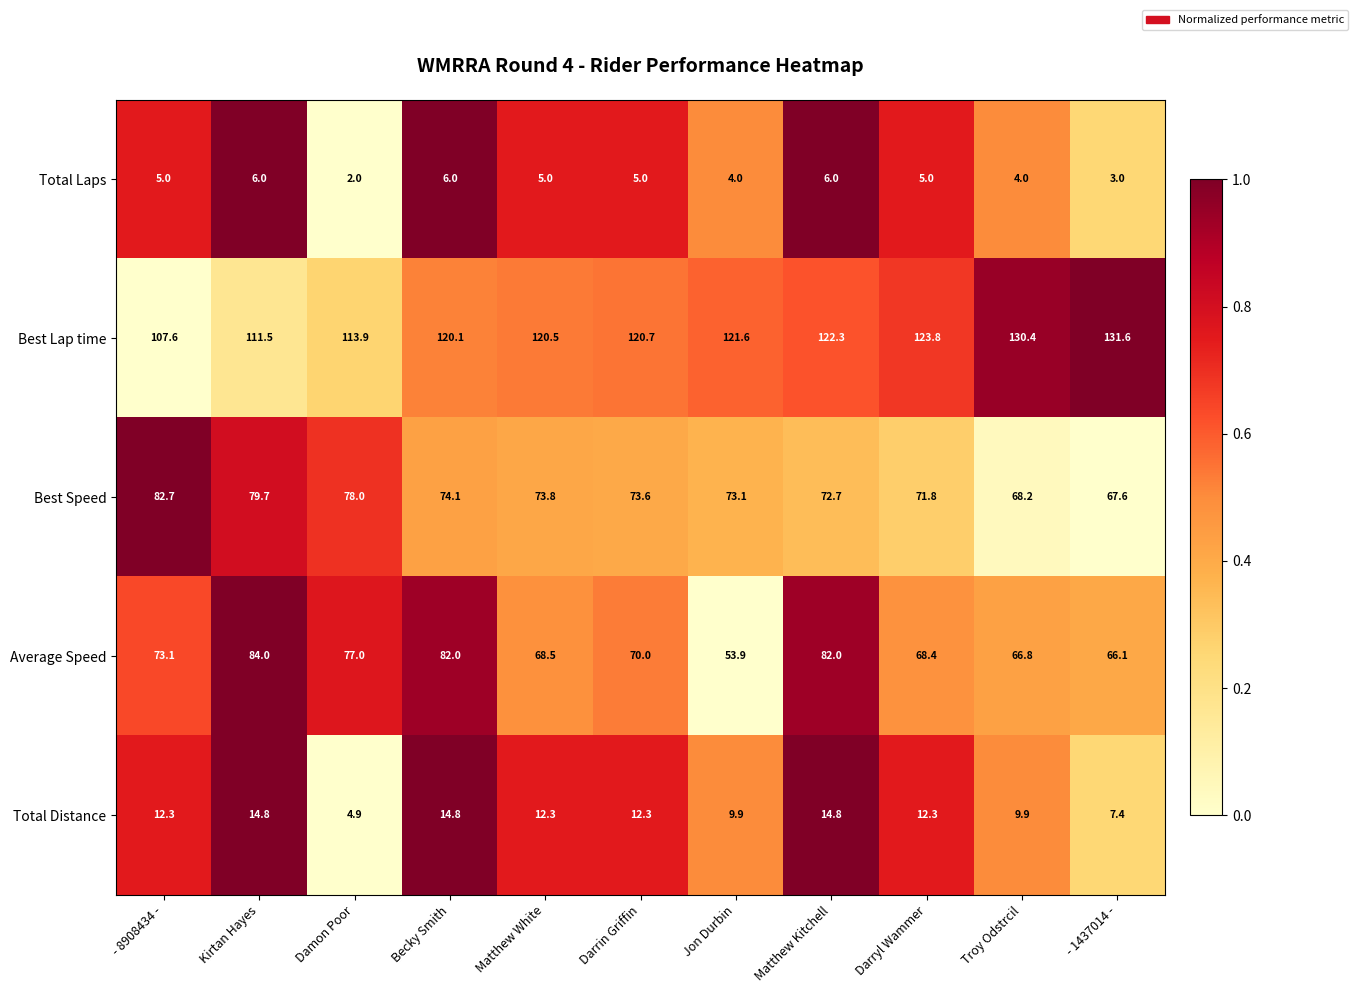

How many distinct data groups are displayed?

5